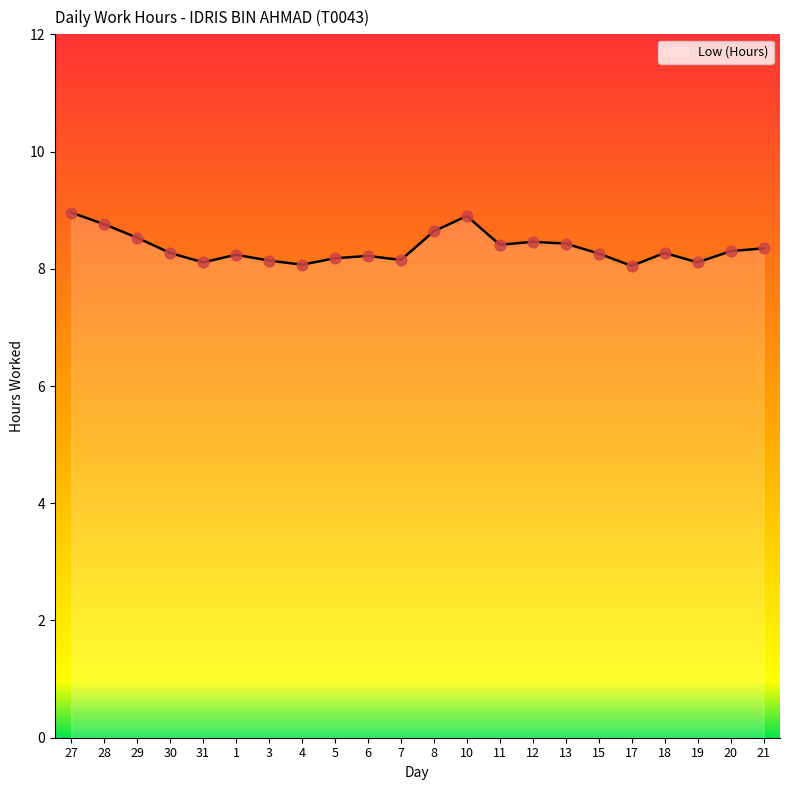

What is the change in value from 12 to 21?

-0.1